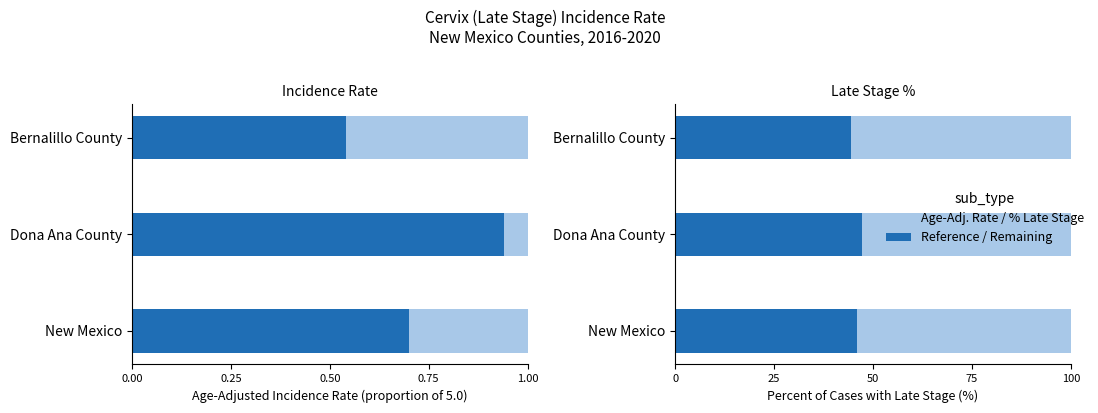

What is the minimum value shown in the chart?

0.5